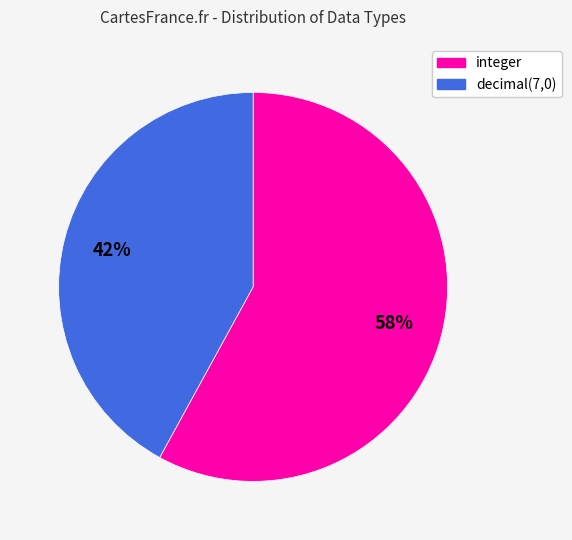

To the nearest percent, what percentage of the pie is decimal(7,0)?

42%